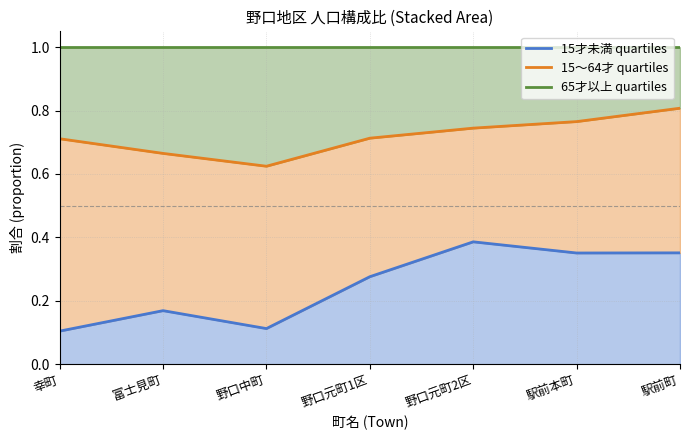

Which category has the lowest value in the 15～64才 quartiles series?

野口中町